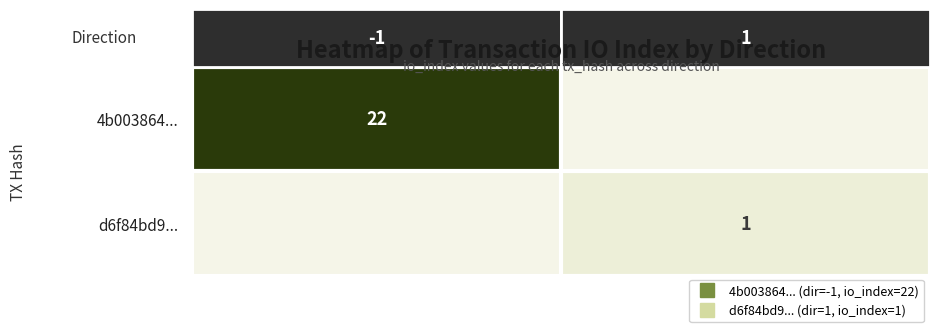

What is the difference between the highest and lowest values at 0?

22